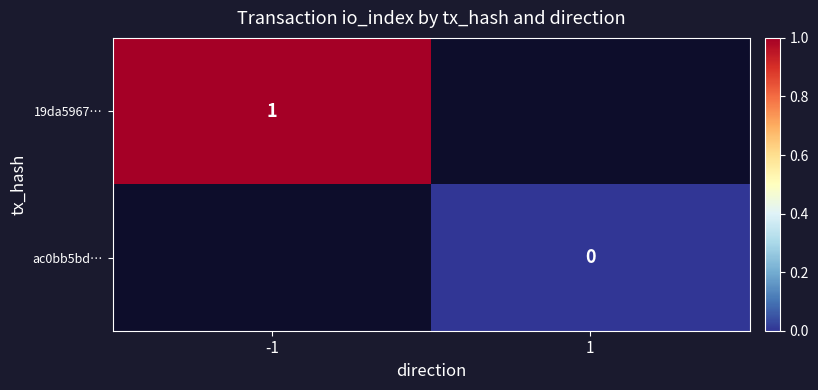

The 19da5967… series shows 0 at -1. True or false?

False